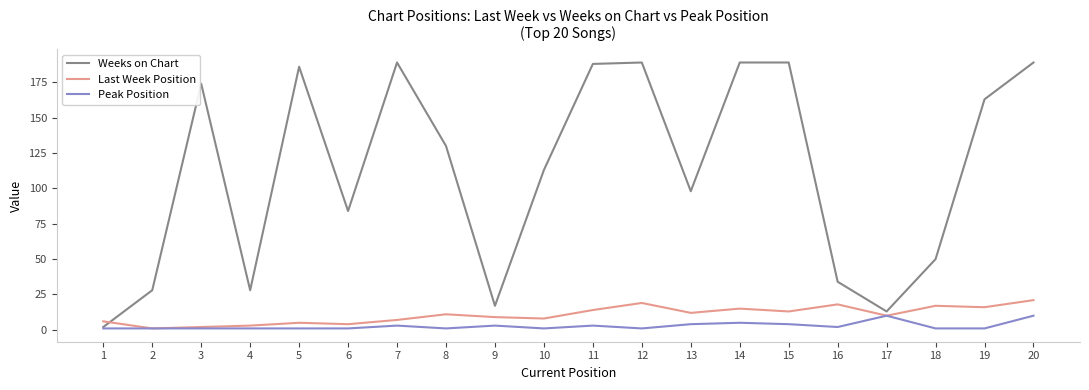

What are all the series names shown in the legend?

Weeks on Chart, Last Week Position, Peak Position